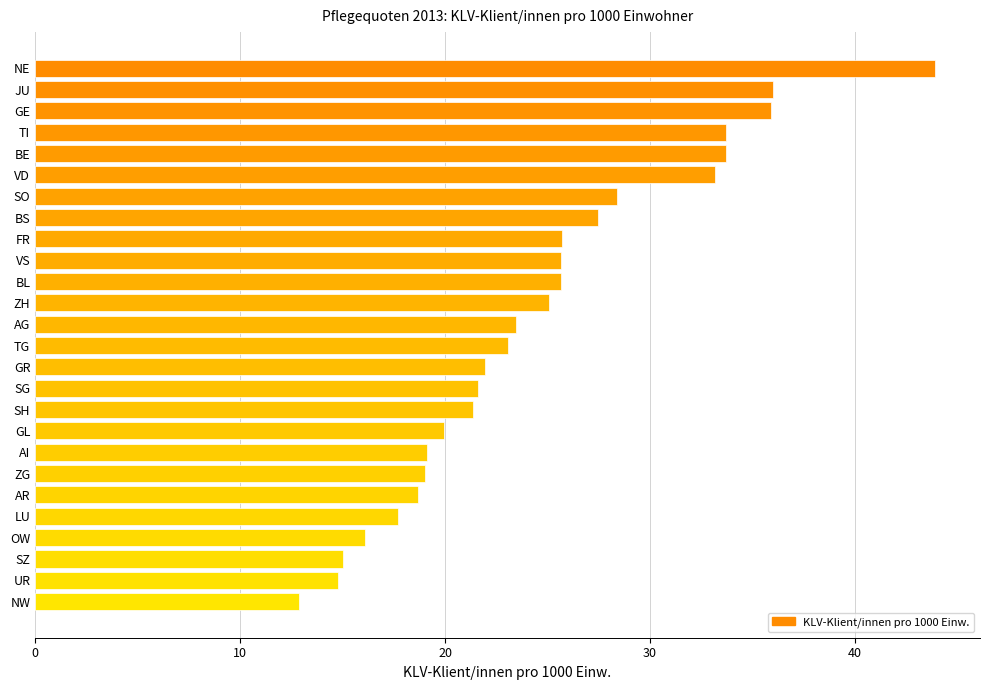

Does the chart contain stacked bars?

No